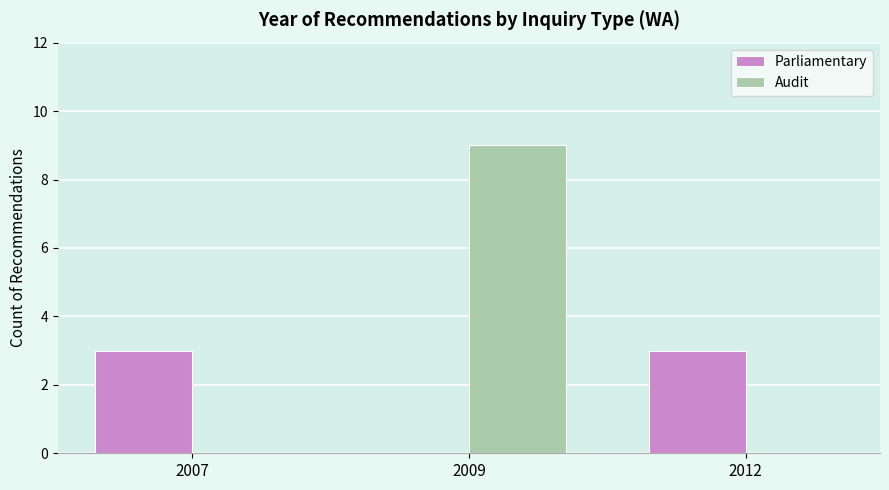

The value of Audit at 2009 is 2. True or false?

False